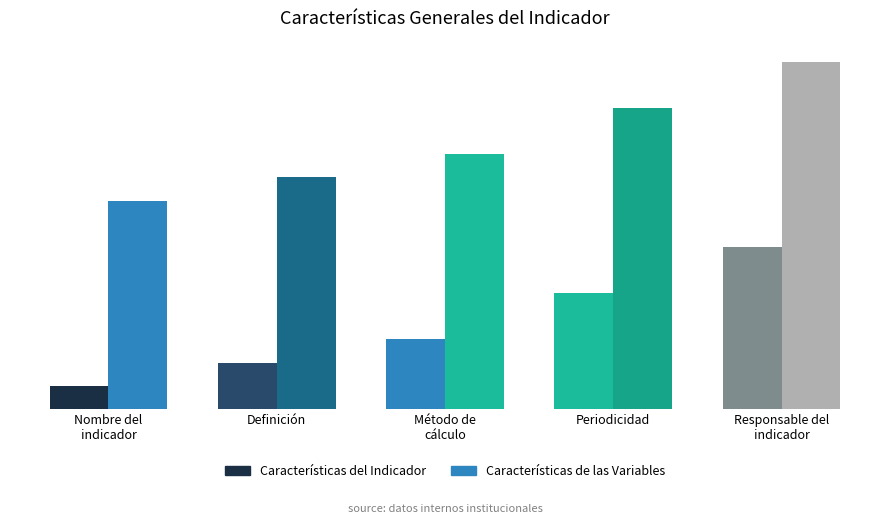

What is the label of the 2nd bar from the right?

Periodicidad